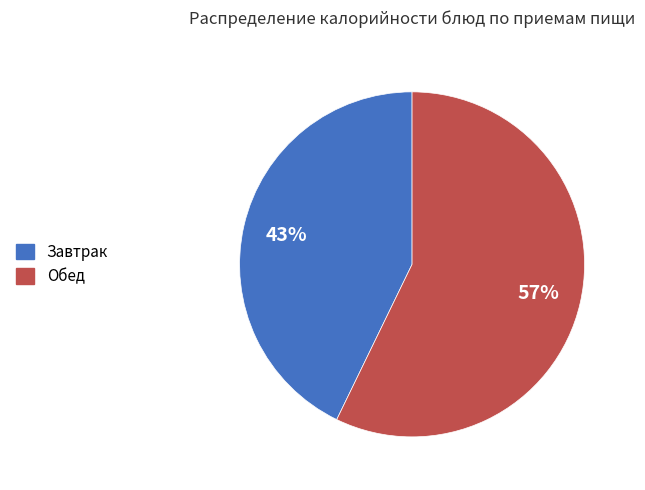

Is there a majority slice in this chart?

Yes